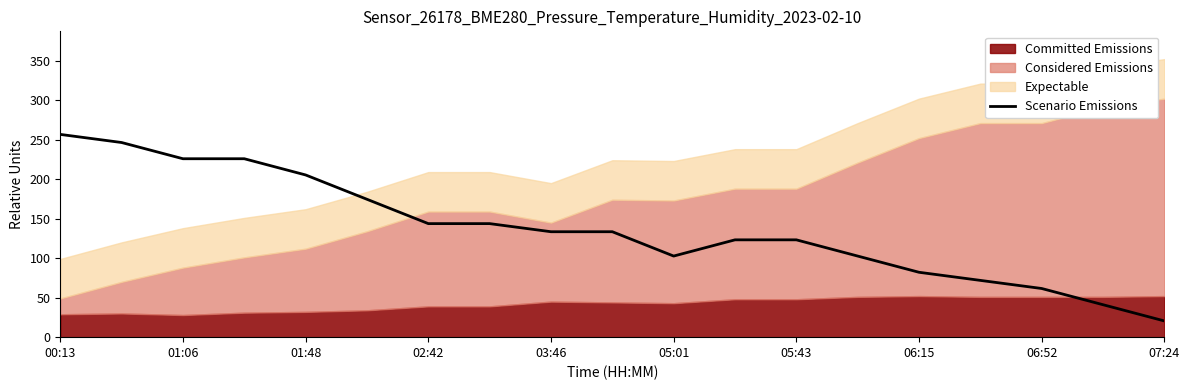

What is the lowest value of the Scenario Emissions series?

20.5